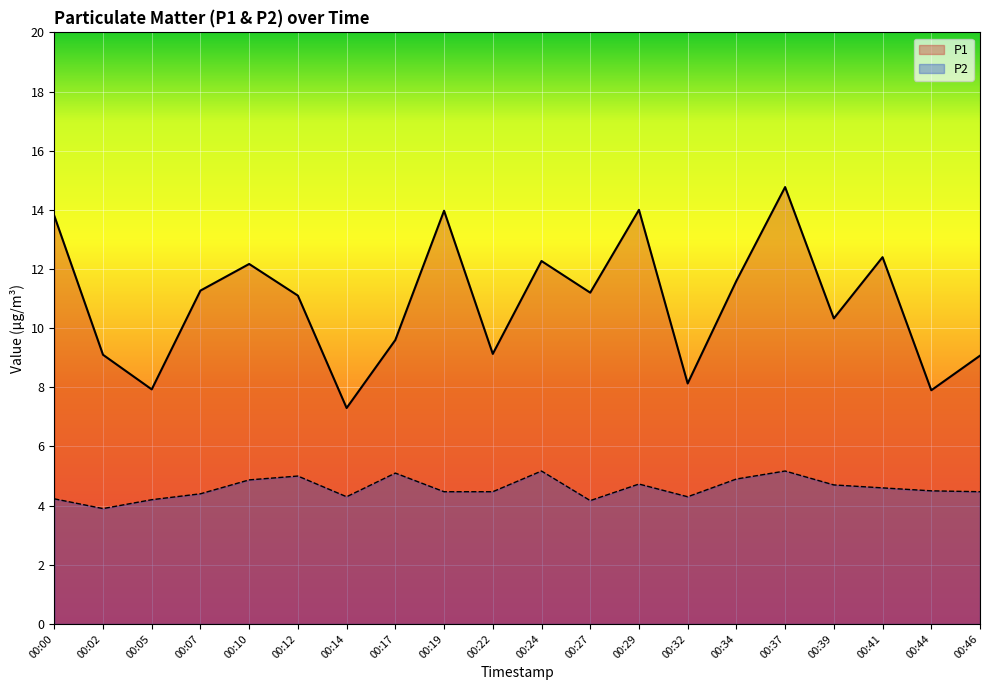

What is the average value of the P2 series?

4.6